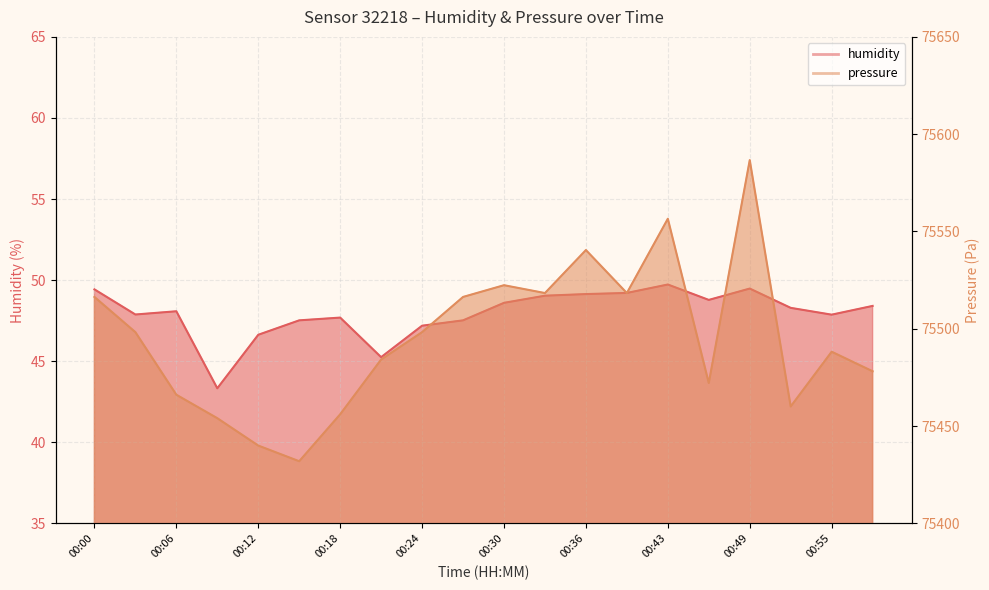

Reading left to right, transcribe all the data shown in this chart.

humidity: 00:00=49.4	00:03=47.9	00:06=48.1	00:09=43.3	00:12=46.6	00:15=47.5	00:18=47.7	00:21=45.2	00:24=47.2	00:27=47.5	00:30=48.6	00:33=49.0	00:36=49.1	00:39=49.2	00:43=49.7	00:46=48.8	00:49=49.5	00:52=48.3	00:55=47.9	00:58=48.4
pressure_norm: 00:00=75516.4	00:03=75498.3	00:06=75466.1	00:09=75454.1	00:12=75440.0	00:15=75431.9	00:18=75456.1	00:21=75484.2	00:24=75498.3	00:27=75516.4	00:30=75522.4	00:33=75518.4	00:36=75540.5	00:39=75518.4	00:43=75556.6	00:46=75472.1	00:49=75586.7	00:52=75460.1	00:55=75488.2	00:58=75478.2